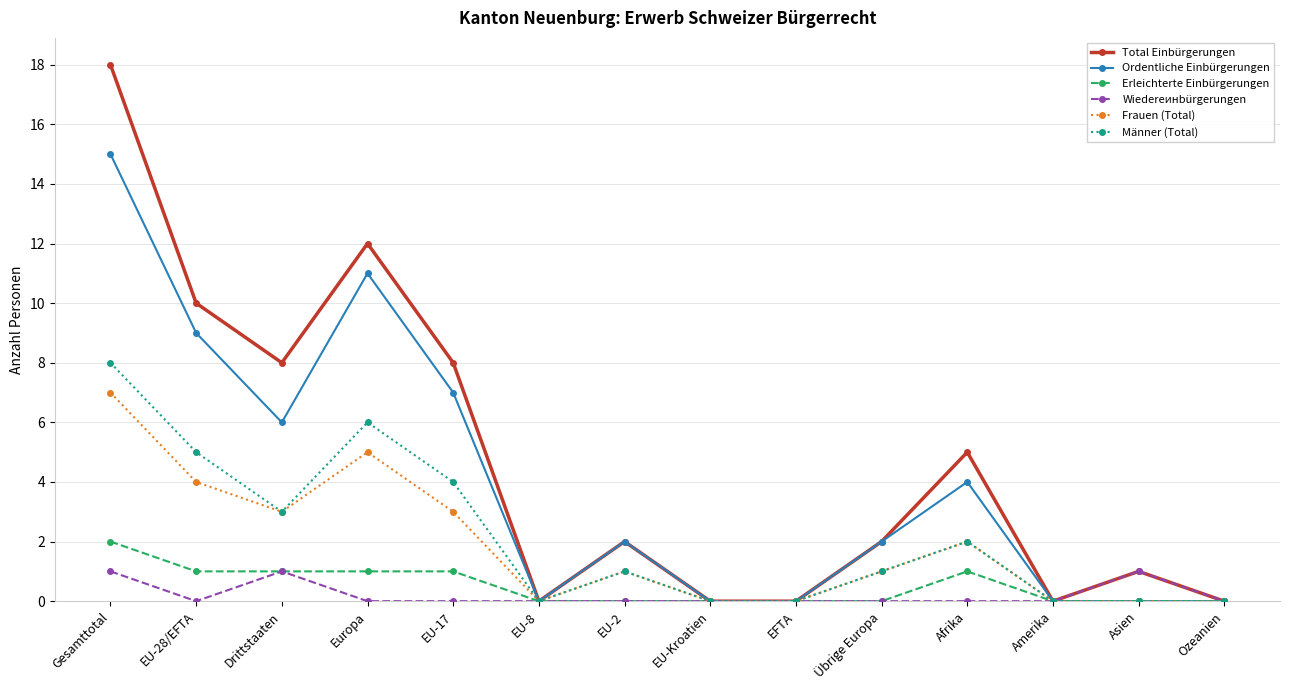

What is the highest value of the Erleichterte Einbürgerungen series?

2